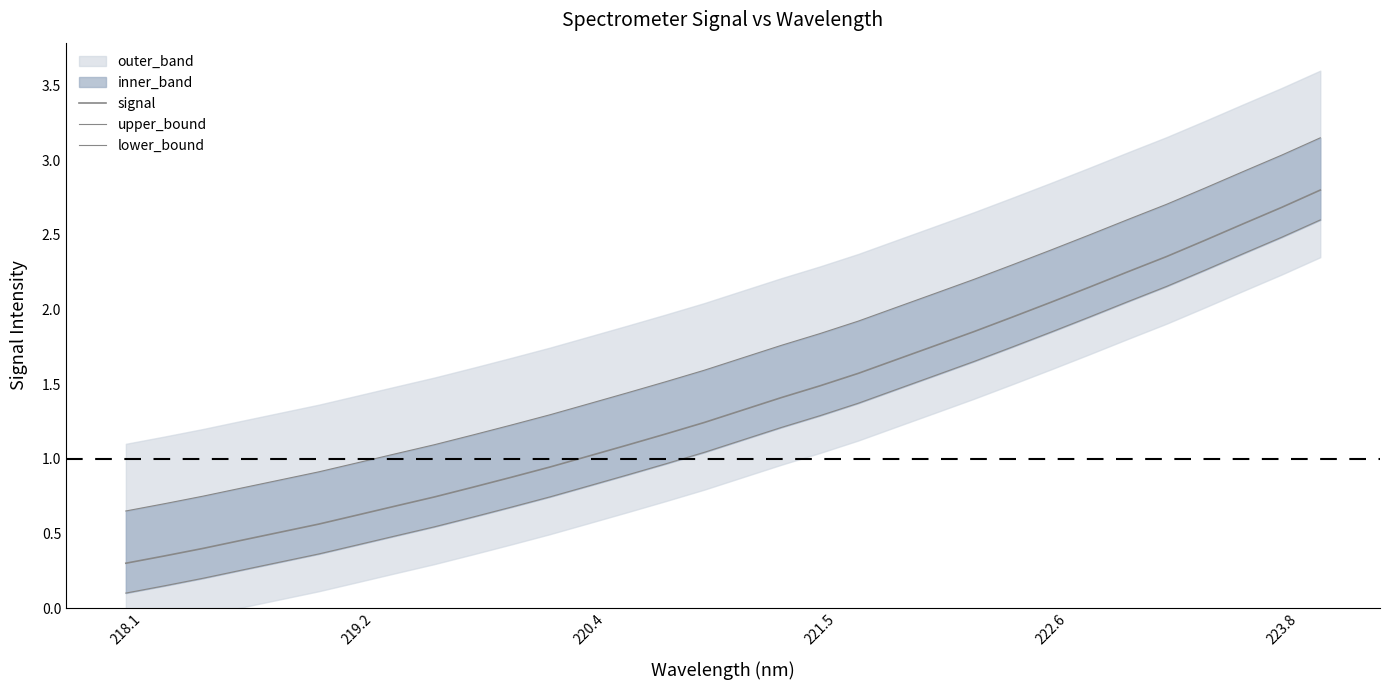

True or false: upper_bound and signal cross at least once.

False